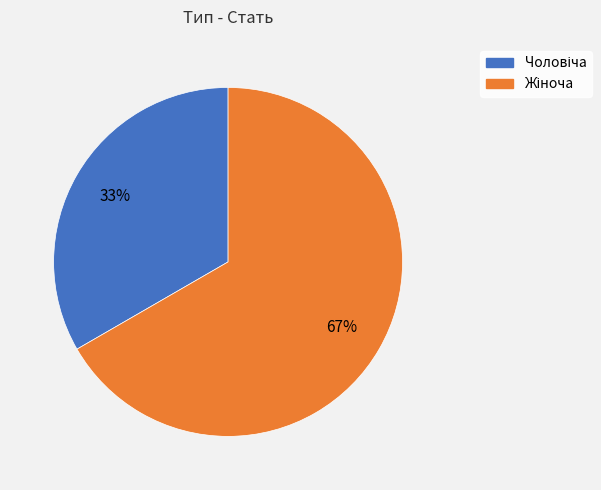

To the nearest percent, what is the average slice percentage?

50%